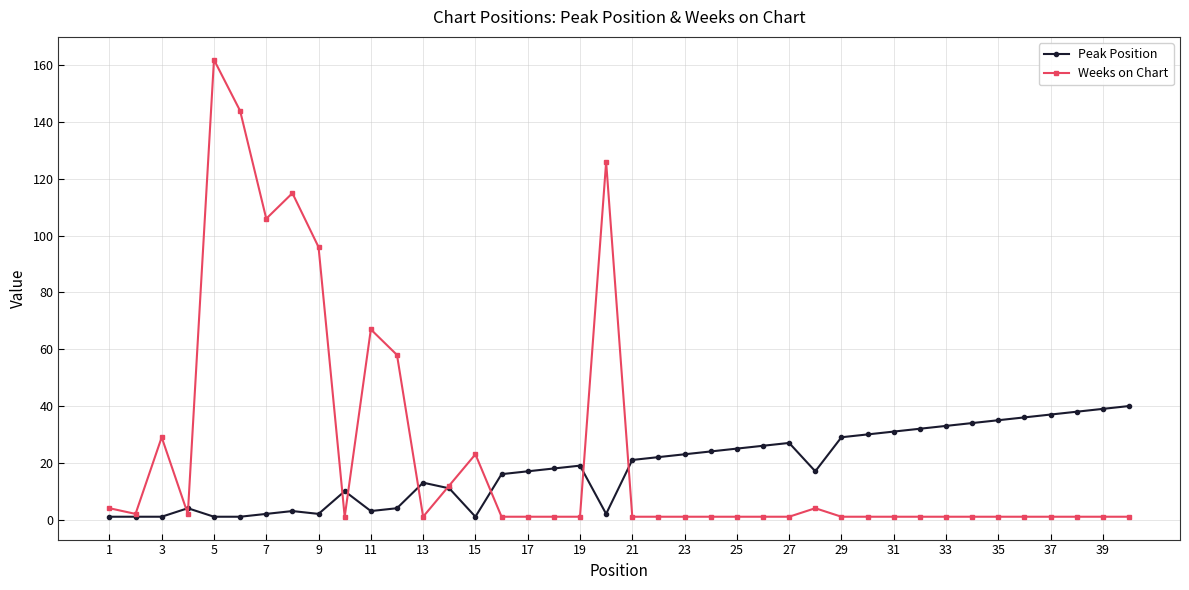

Rank the series by their maximum value, from highest to lowest.

Weeks on Chart, Peak Position